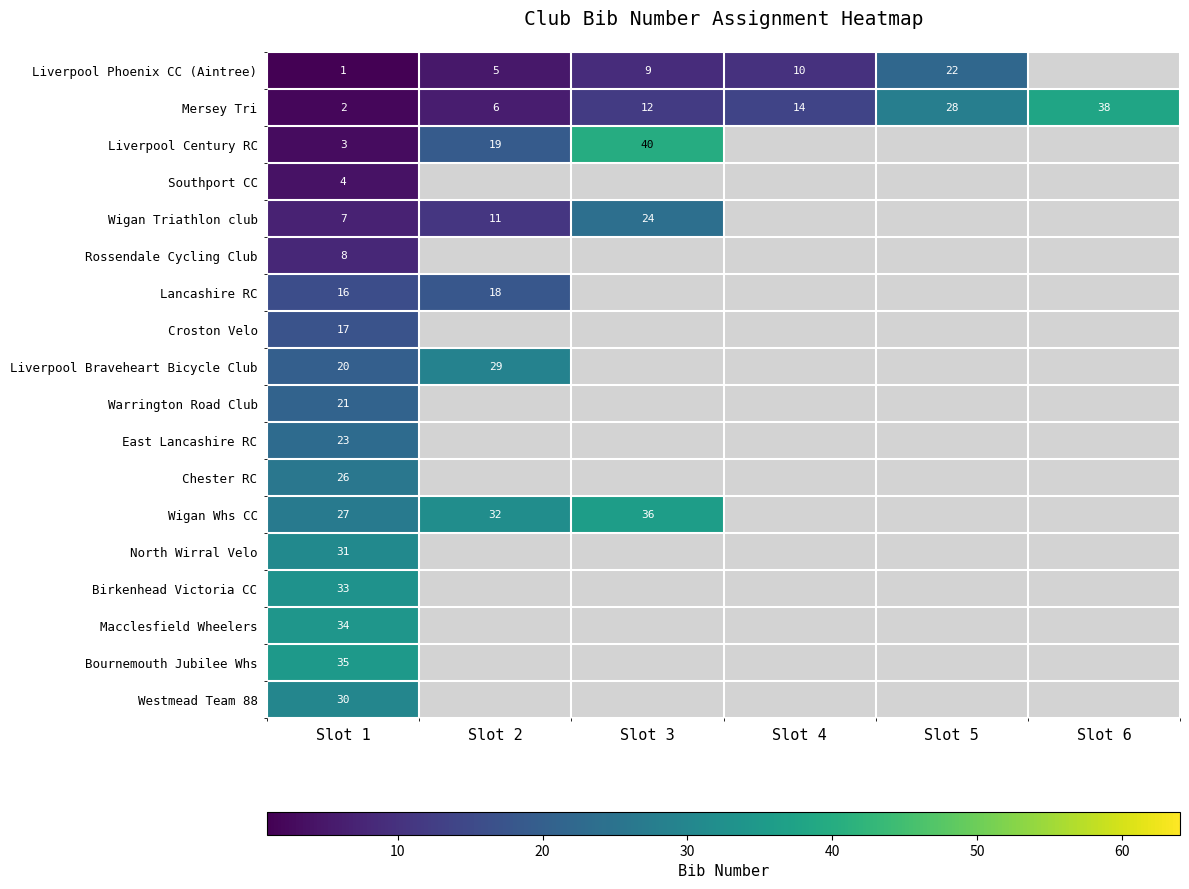

True or false: Chester RC has a value of 35 at Slot 1.

False